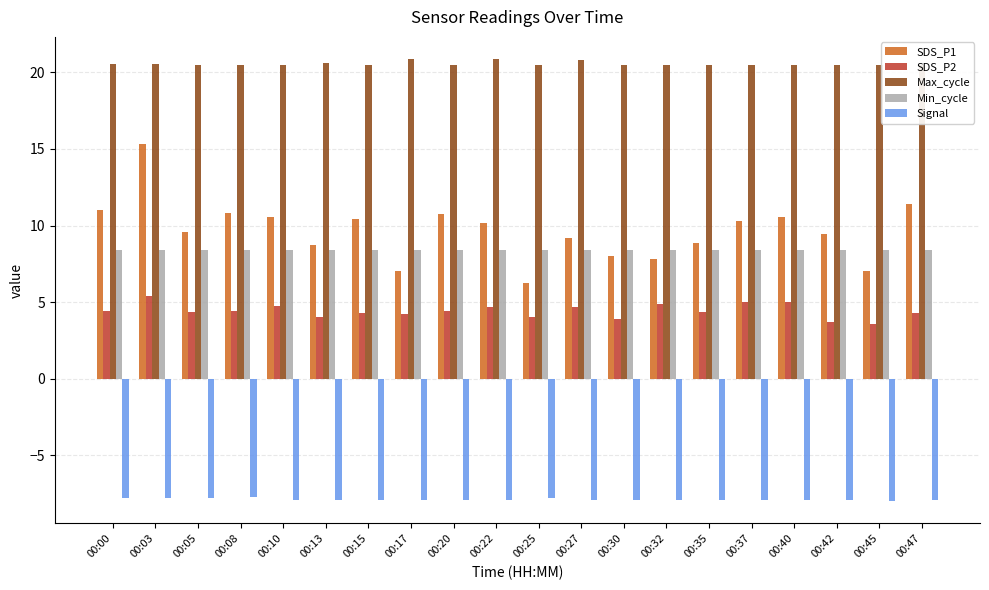

Rank the series by their maximum value, from highest to lowest.

Max_cycle, SDS_P1, Min_cycle, SDS_P2, Signal